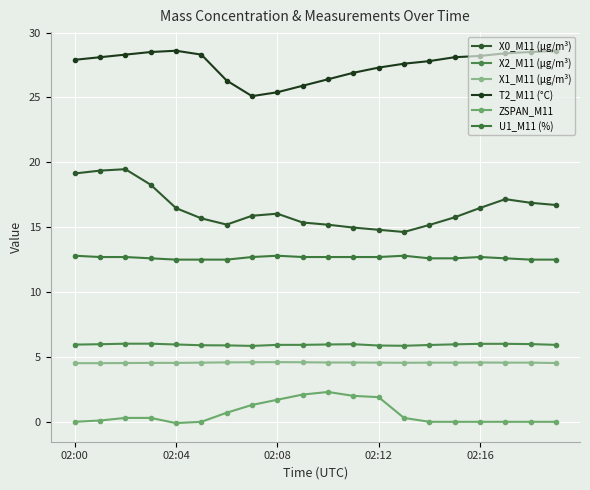

How many lines are shown in the chart?

6